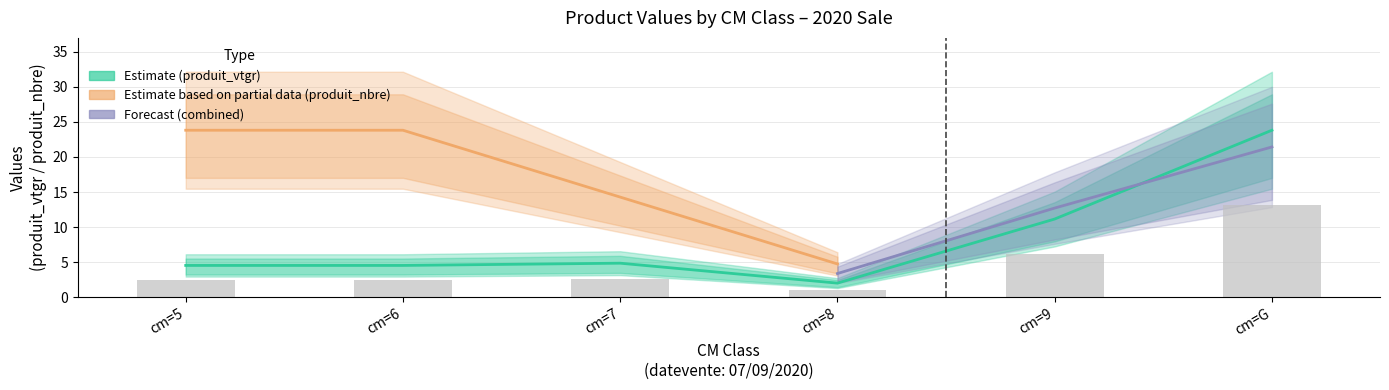

What is the greatest value displayed?

23.8